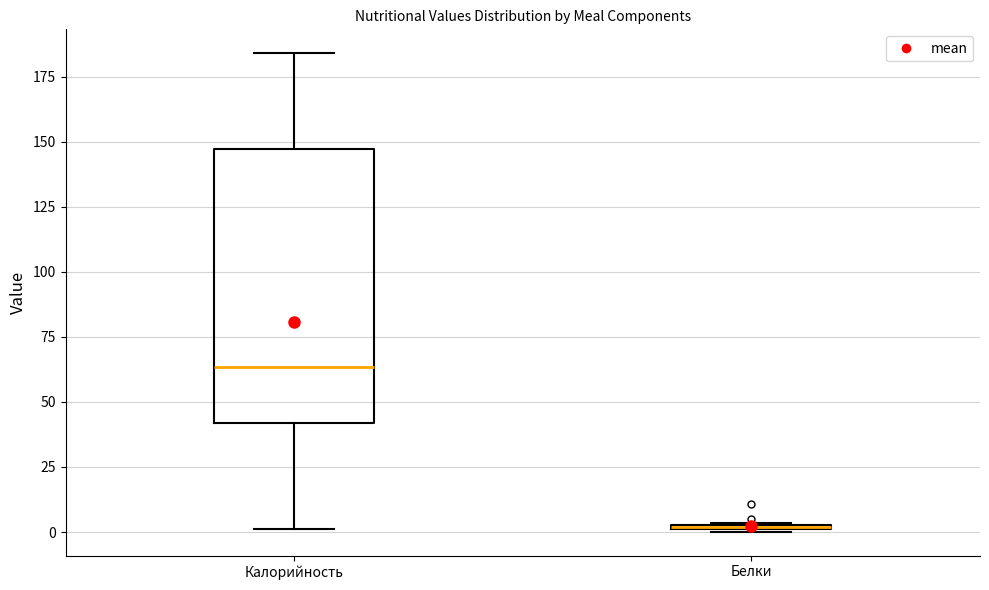

Which box is the tallest, from its lower edge to its upper edge?

Калорийность